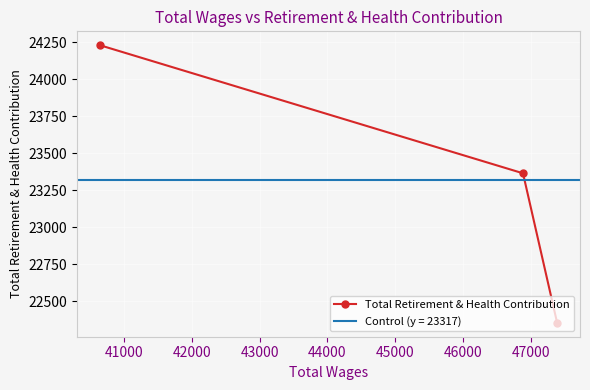

Count the values in the range 22355 to 24230.

3